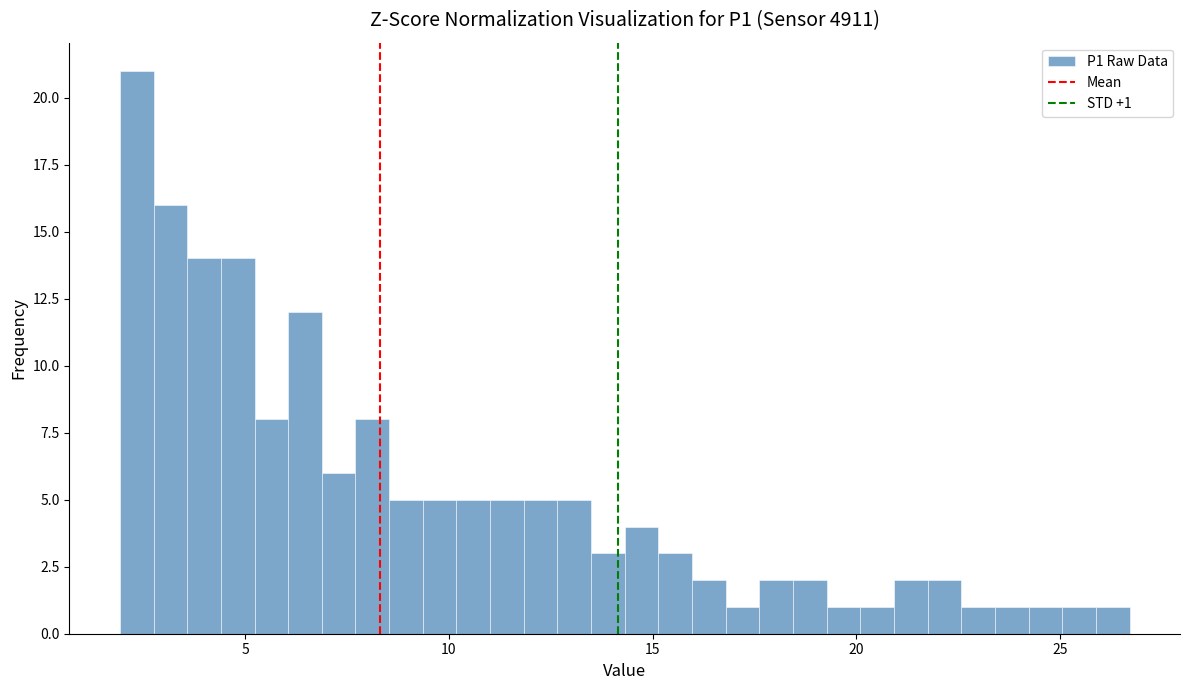

Read against the x-axis, roughly where is the centre of the tallest bar?

2.5